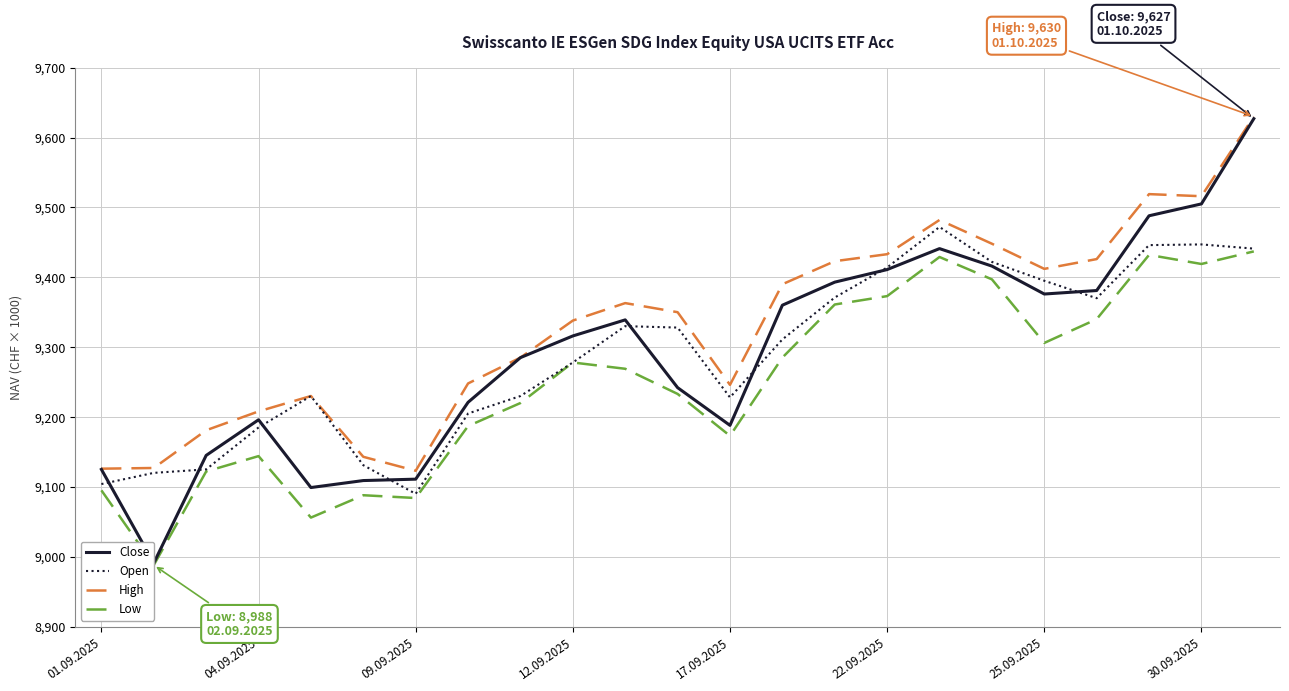

How many lines are shown in the chart?

4